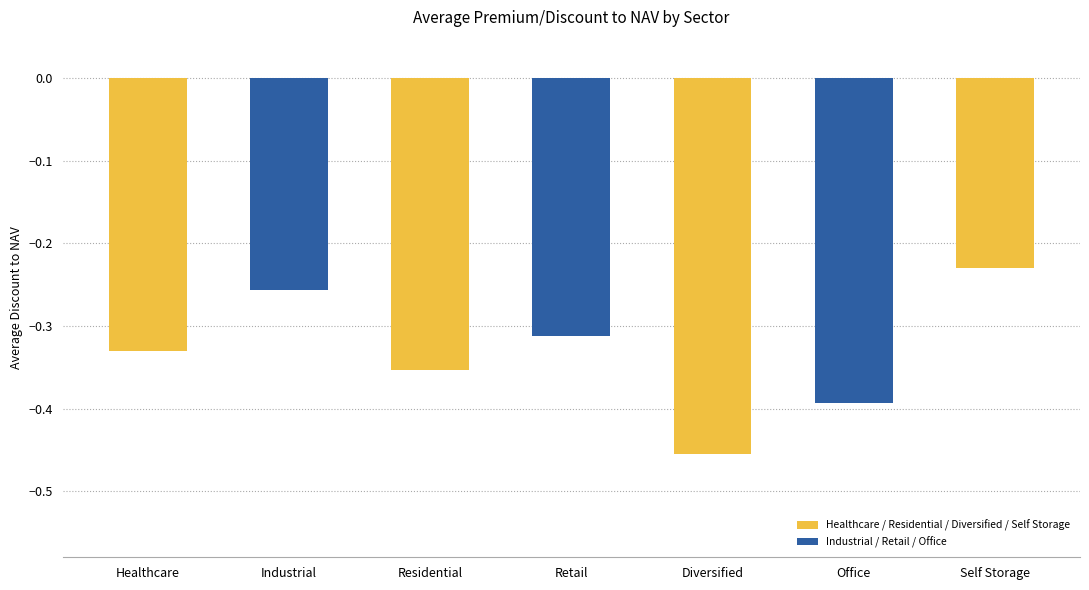

What position from the left is Residential?

3